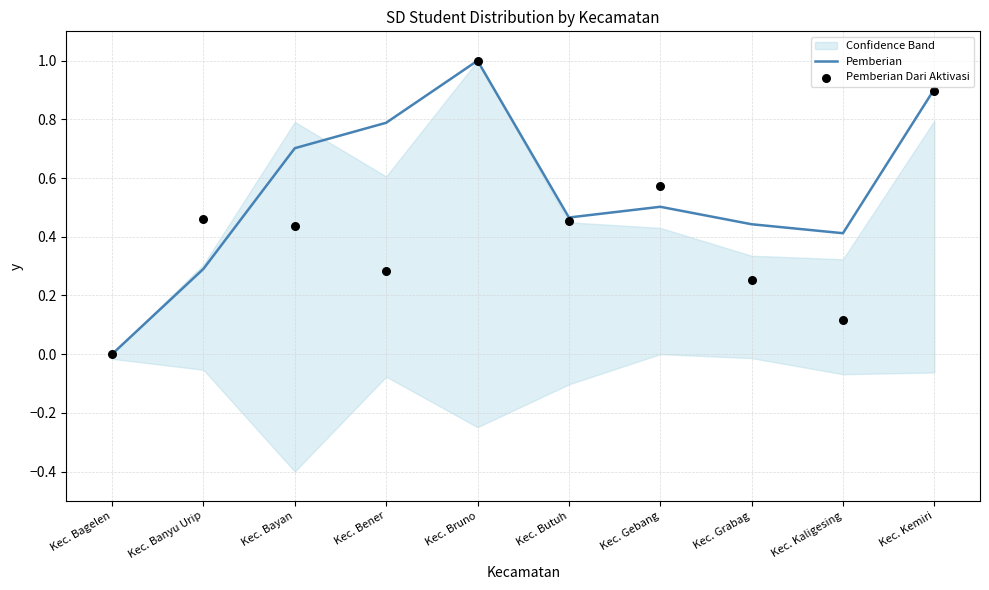

Which series has the widest spread of Y values?

Pemberian